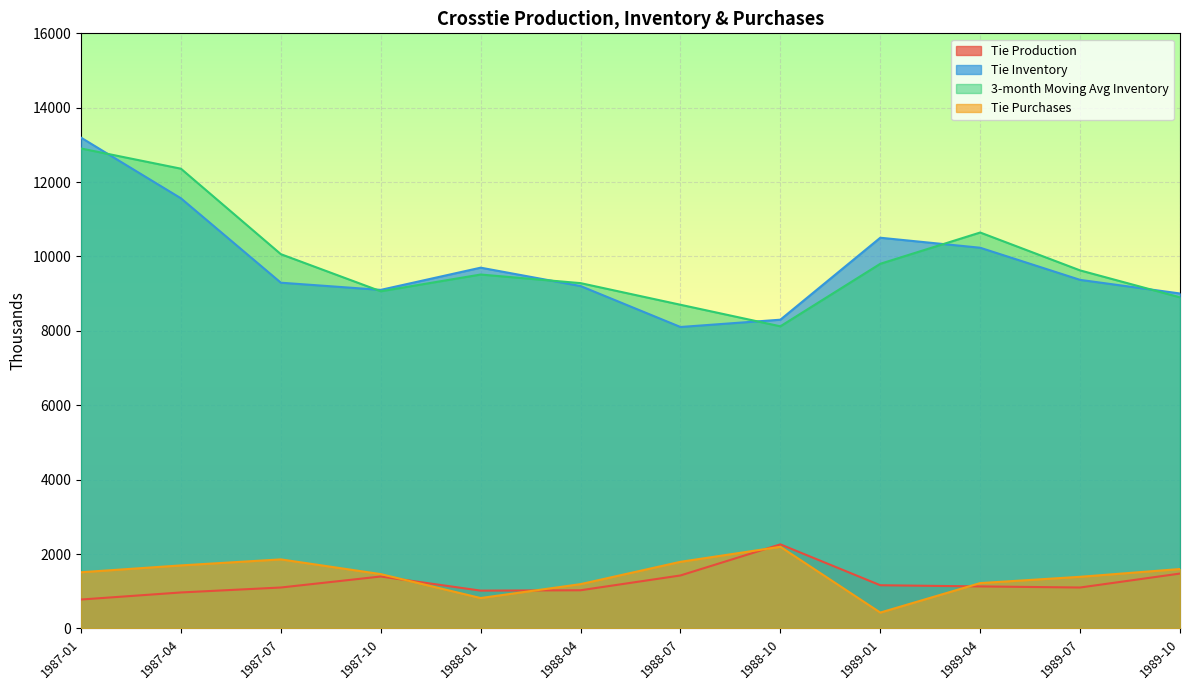

At which label does Tie Production first exceed 1128?

1987-10